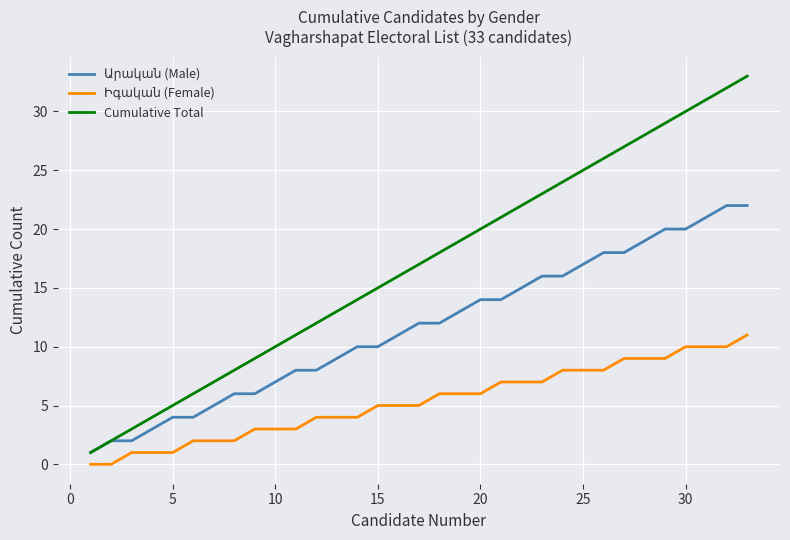

Which series has the largest range (max minus min)?

Cumulative Total